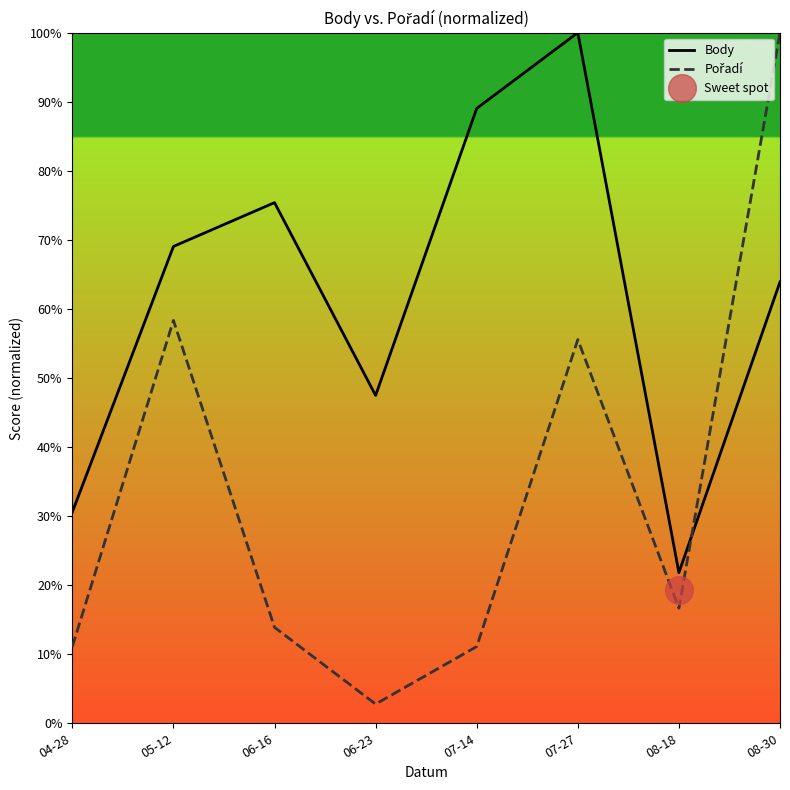

What is the total value across all series at 06-23?

50.2